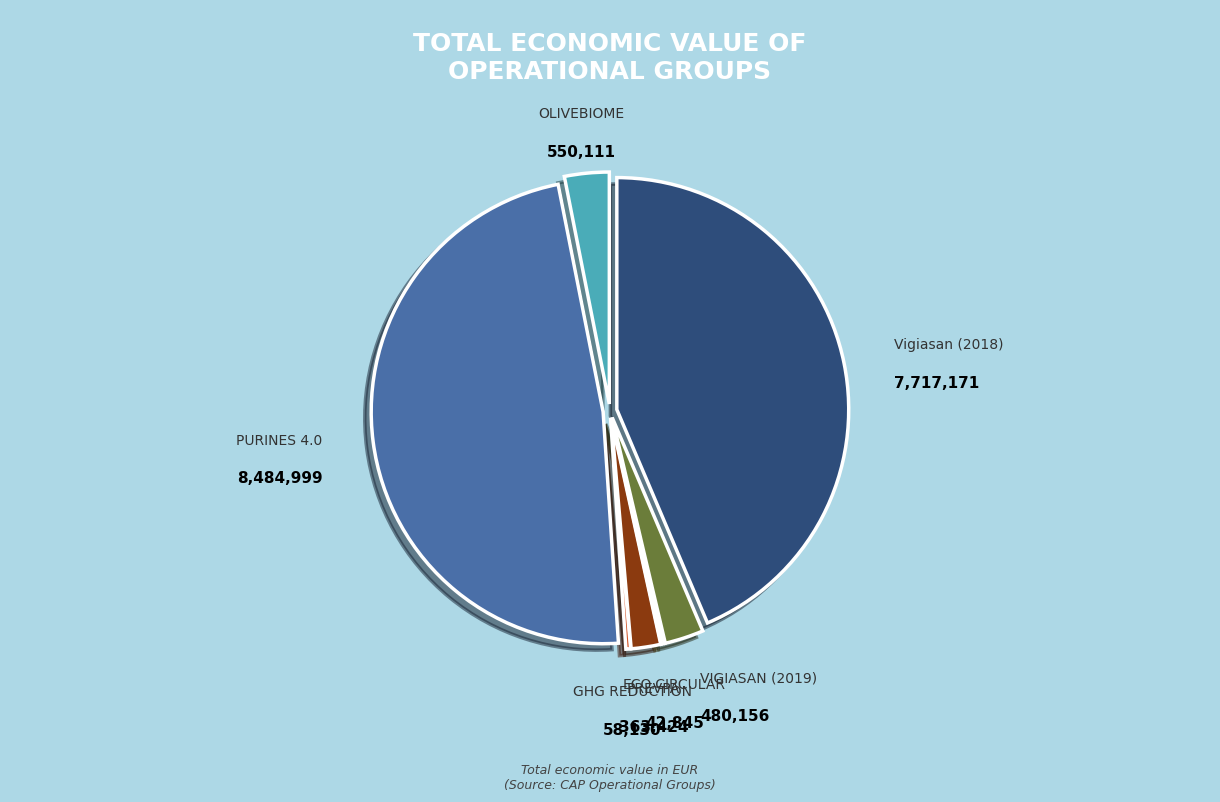

Does any single category account for the majority?

No